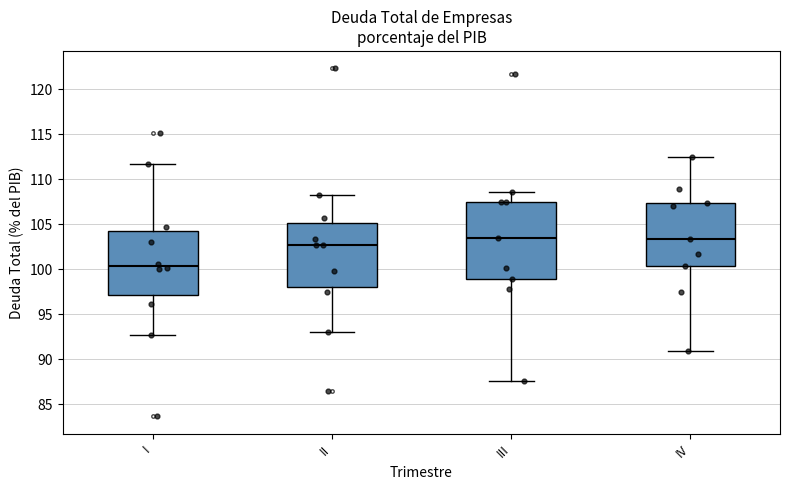

Reading left to right, transcribe this box plot: for each box, give where its median line is, the range the box spans, and where its two whiskers end, as read against the y-axis. The values are not printed on the chart, so give them approximately, as read against the axis.

I: median 100.5, box 97.0 to 104.0, whiskers 92.5 to 111.5
II: median 102.5, box 98.0 to 105.0, whiskers 93.0 to 108.5
III: median 103.5, box 99.0 to 107.5, whiskers 87.5 to 108.5
IV: median 103.5, box 100.5 to 107.5, whiskers 91.0 to 112.5